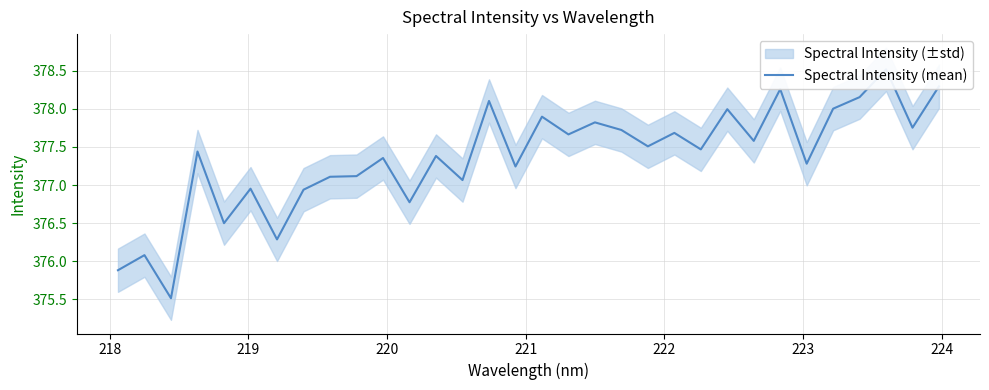

What is the value of the 23rd point from the left?

377.5